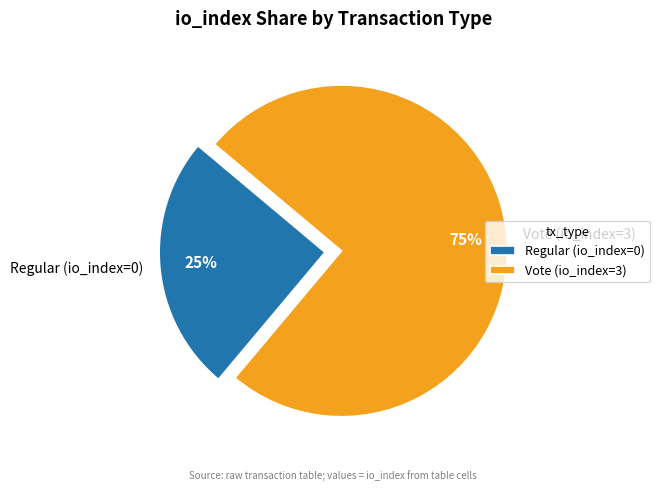

What is the ratio of the value at Regular (io_index=0) to the value at Vote (io_index=3)?

0.3